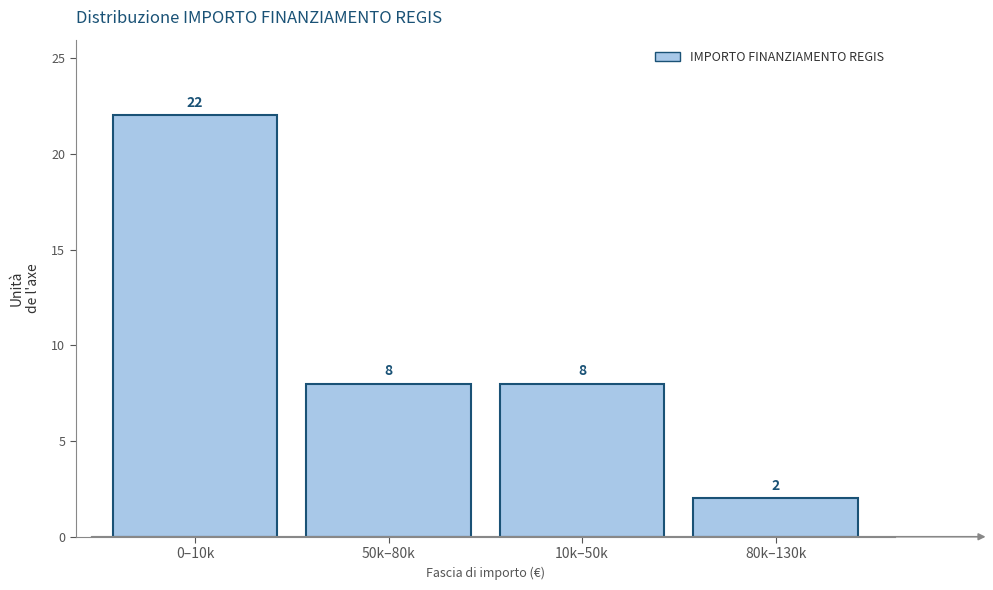

Reading left to right, transcribe all the data shown in this chart.

0–10k=22	50k–80k=8	10k–50k=8	80k–130k=2